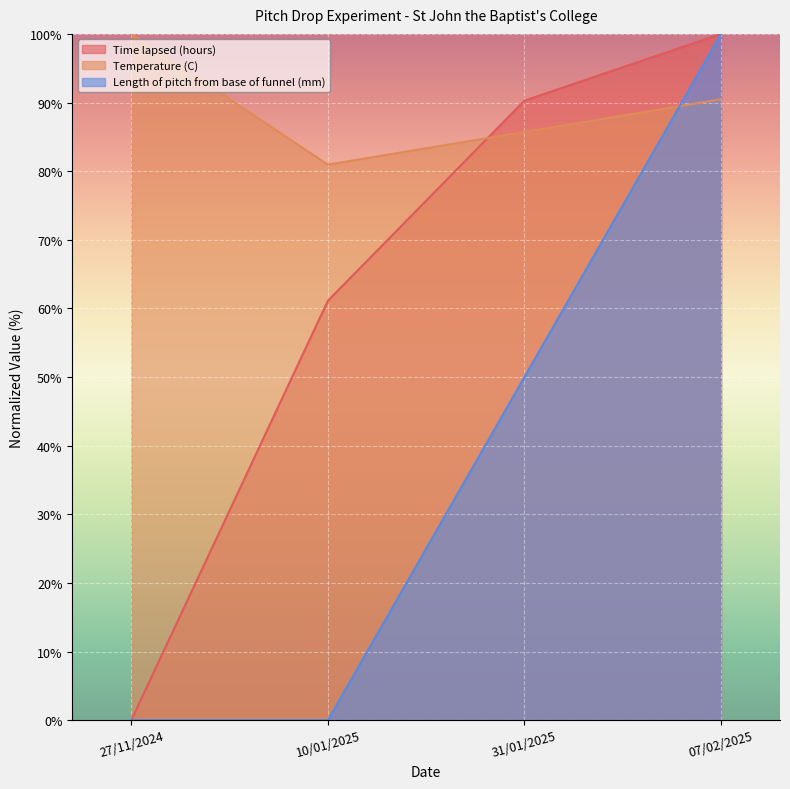

True or false: Temperature (C) has more than 2 points higher than both neighbors.

False